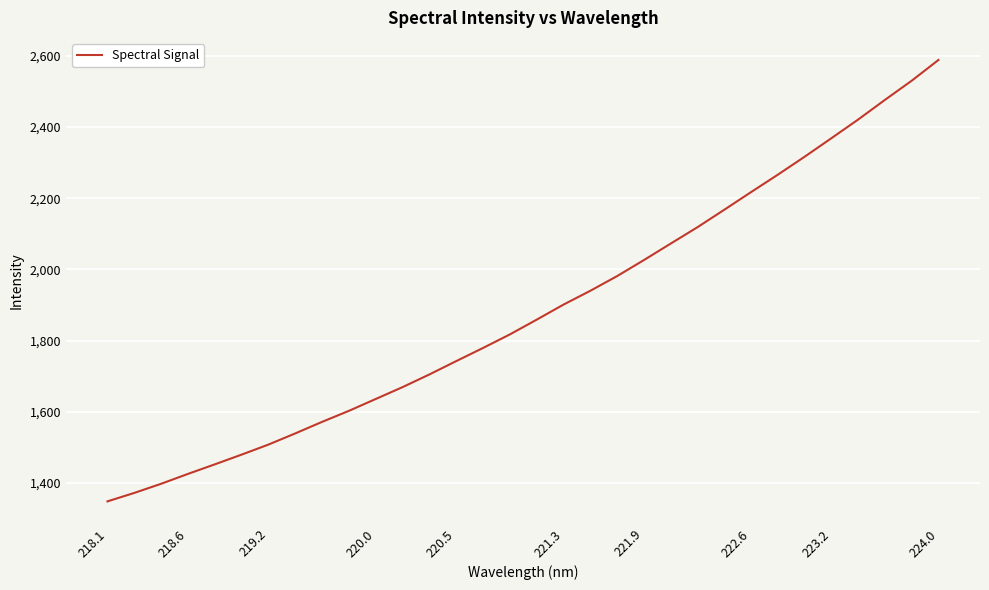

What is the smallest value displayed?

1348.5